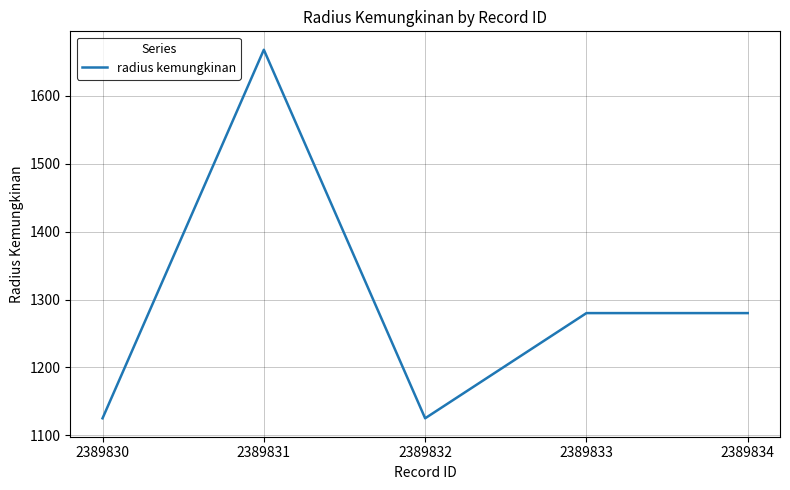

Is it true that the value at 2389831 is 1668?

True